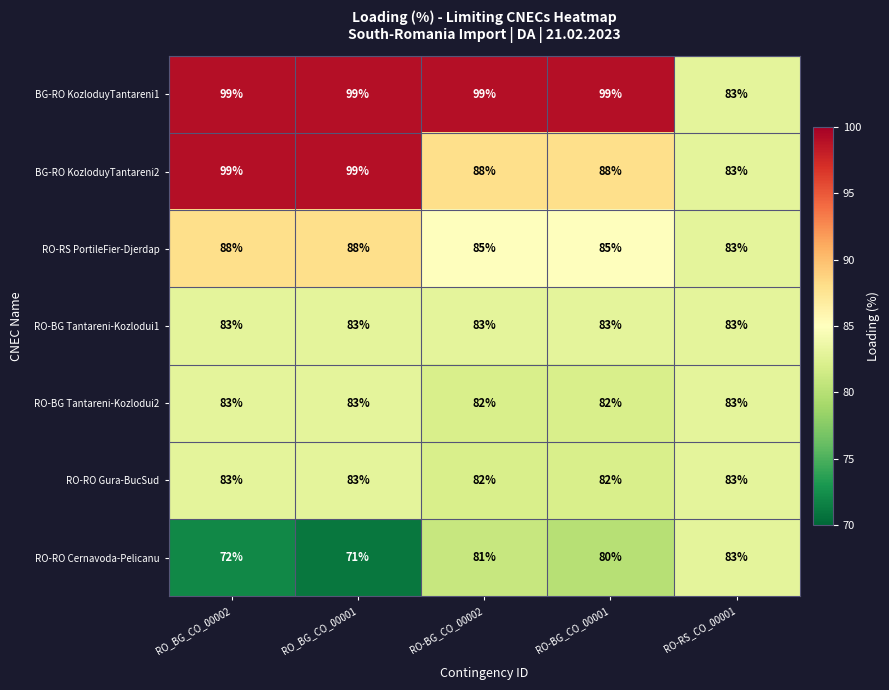

What is the smallest value displayed?

71